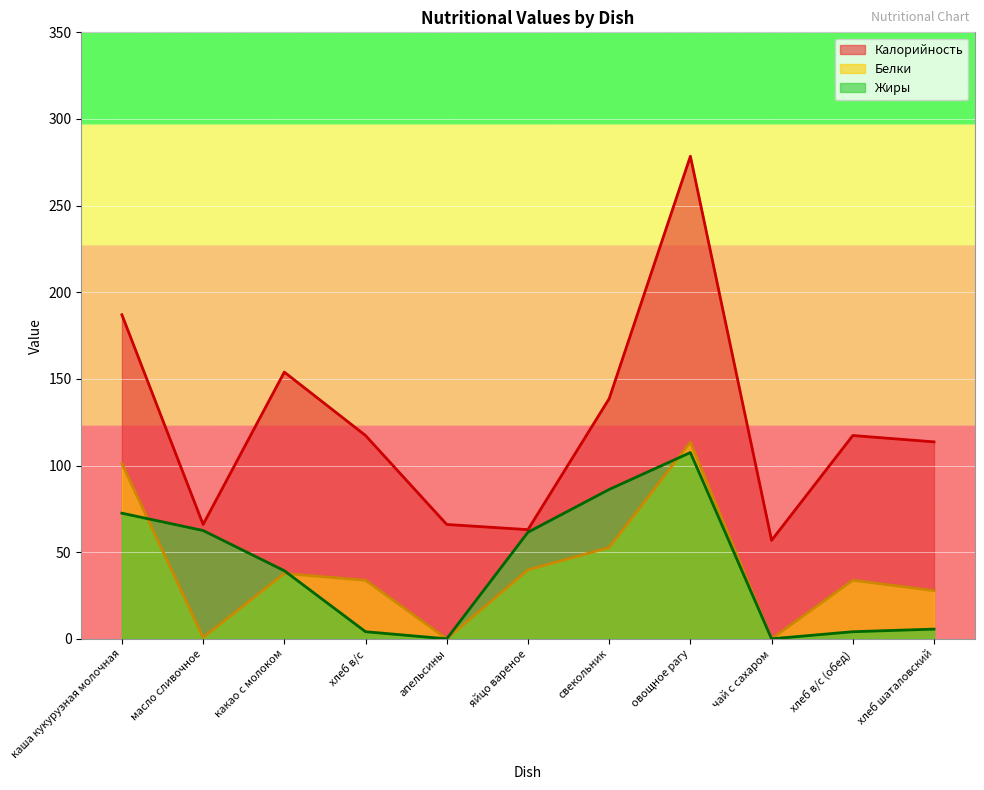

Which series has the largest total across all categories?

Калорийность